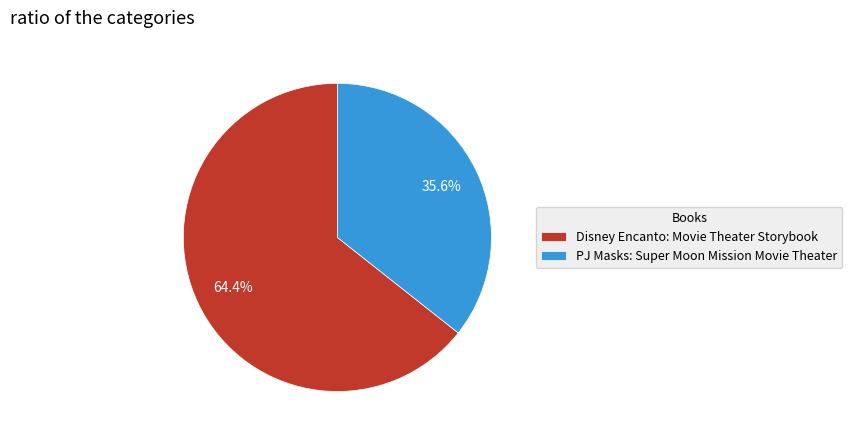

To the nearest percent, what is the combined percentage of PJ Masks: Super Moon Mission Movie Theater and Disney Encanto: Movie Theater Storybook?

100%